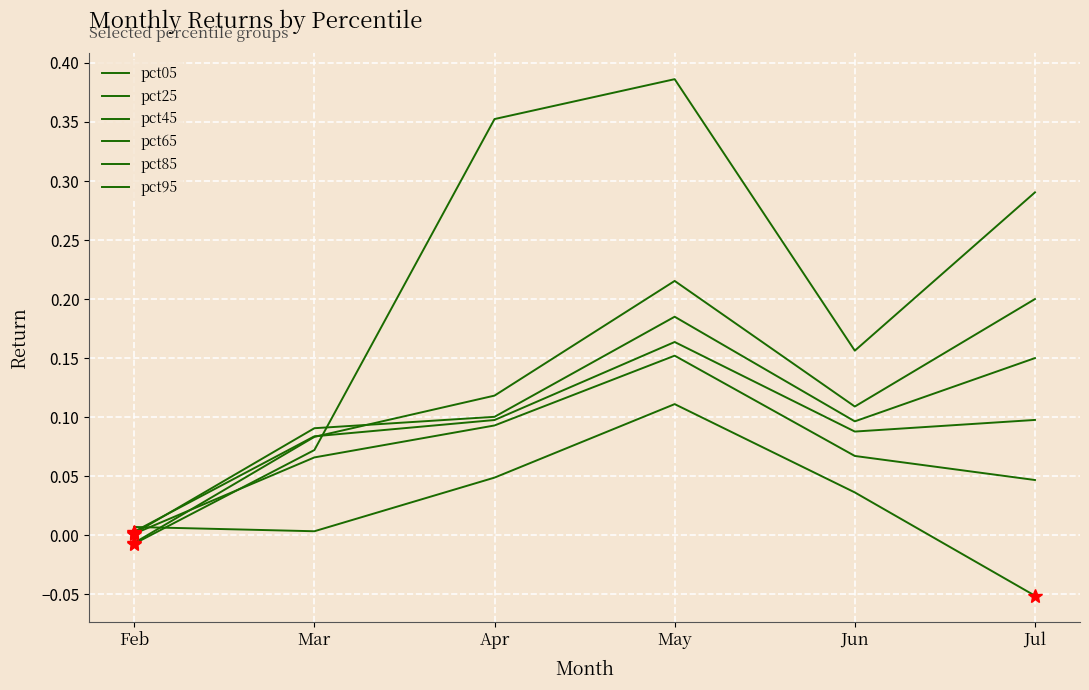

How many lines are shown in the chart?

6